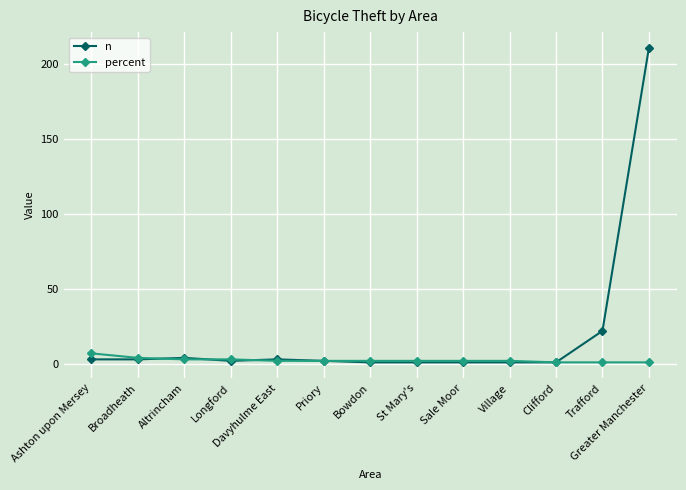

At how many categories does at least one series exceed 90?

1